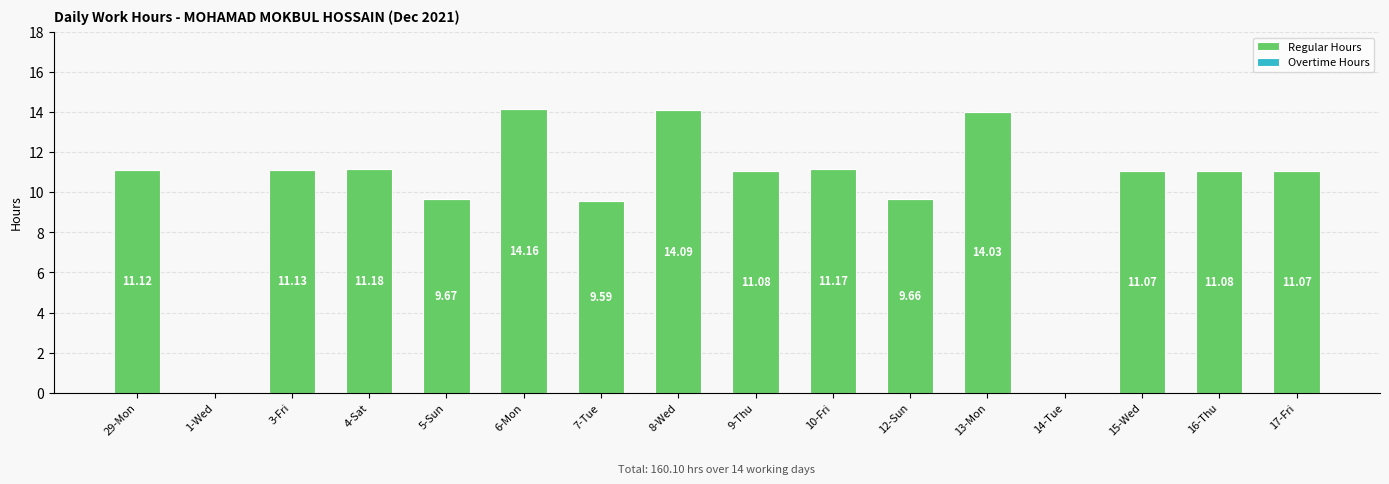

What is the ratio of the value at 8-Wed to the value at 15-Wed?

1.3